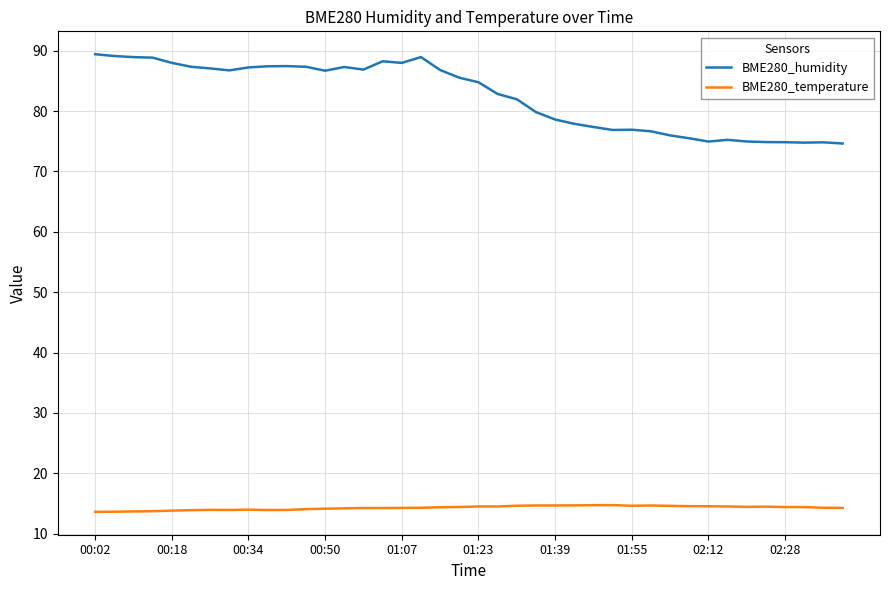

List the series in order of their overall mean, lowest first.

BME280_temperature, BME280_humidity